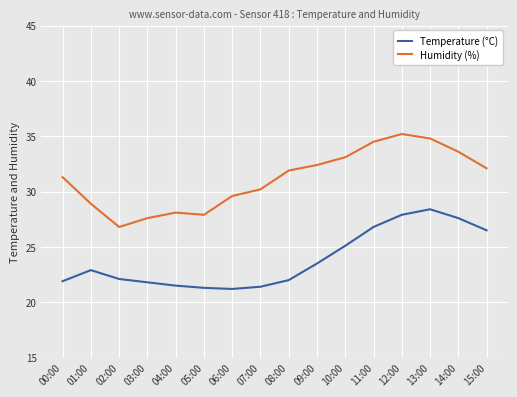

What is the difference between the maximum and minimum values in the Humidity (%) series?

8.4